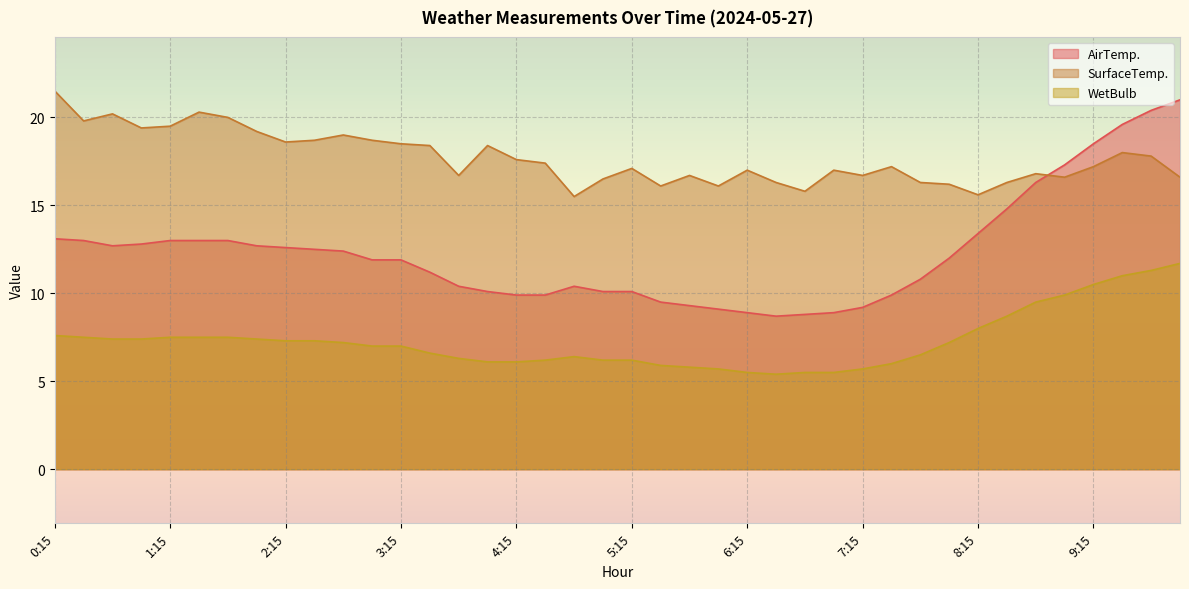

What is the highest value of the WetBulb series?

11.7